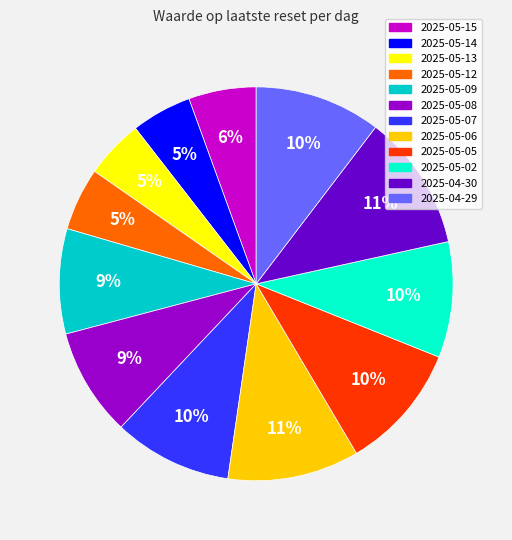

To the nearest percent, what is the combined percentage of 2025-05-08 and 2025-05-07?

19%